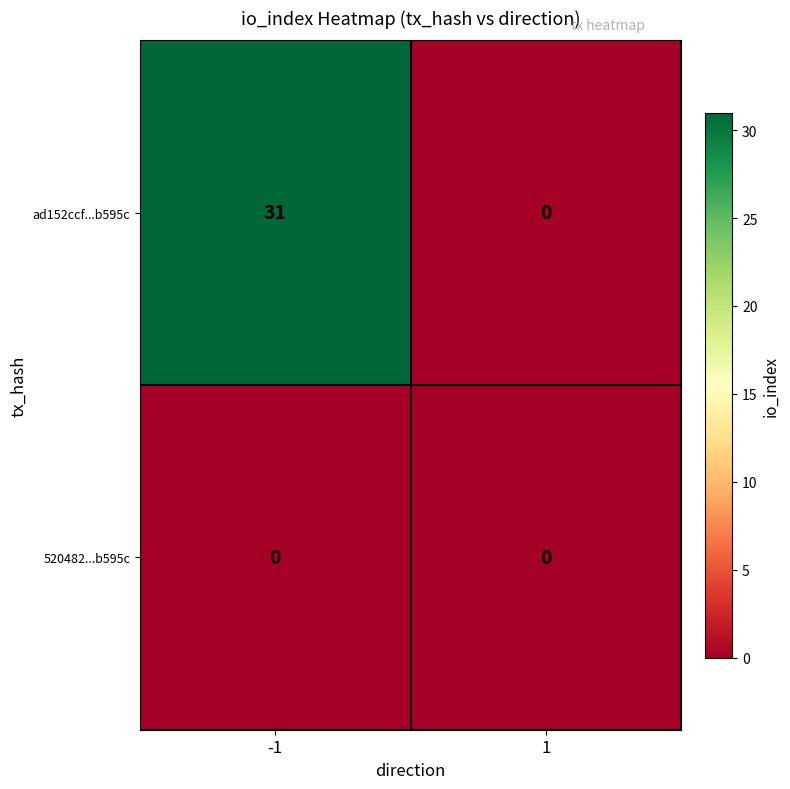

Rank the series by their average value, from lowest to highest.

520482...b595c, ad152ccf...b595c